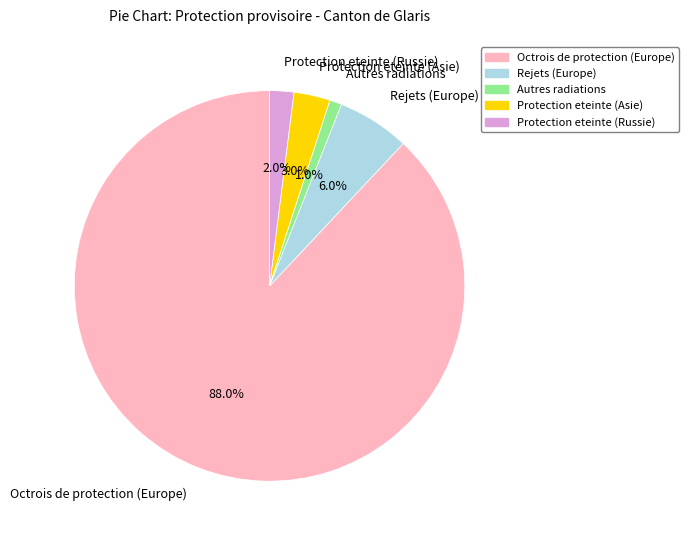

Do Octrois de protection (Europe) and Protection eteinte (Russie) together represent more than half of the pie?

Yes